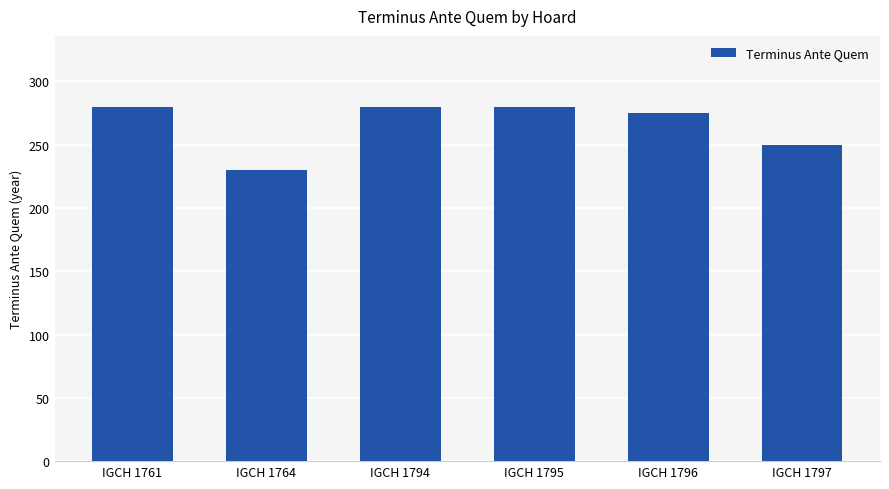

What is the smallest value displayed?

230